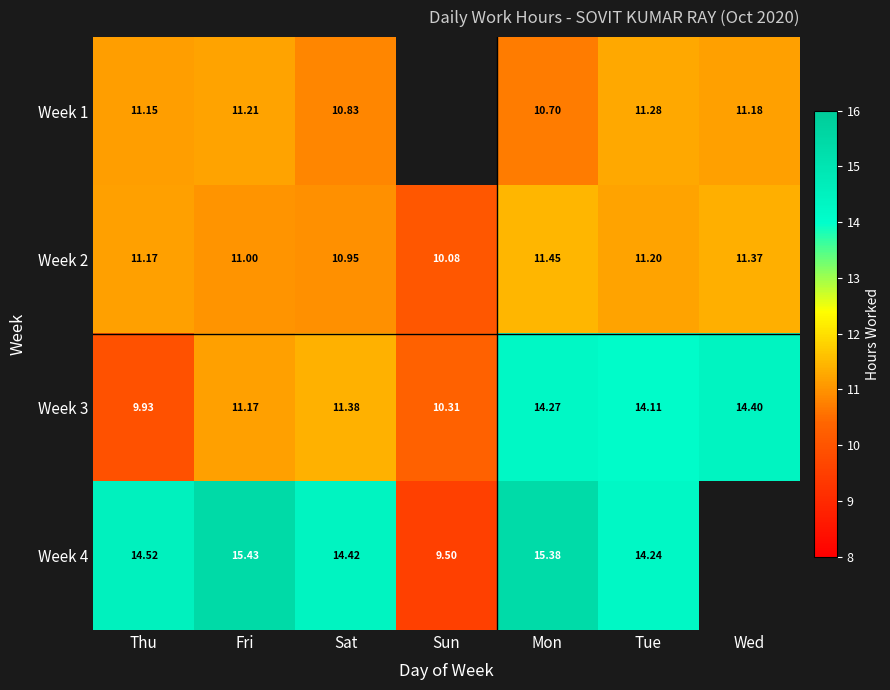

Where is Week 3 nearest to the value 12?

Sat